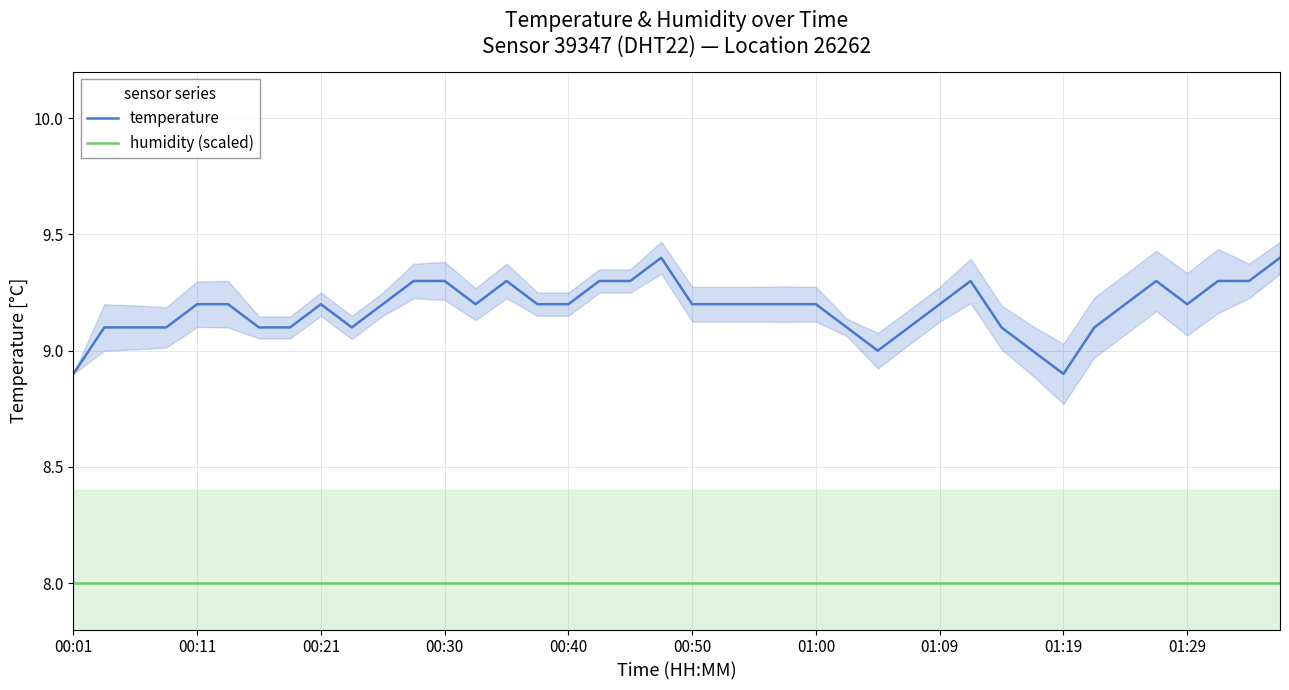

Between 13 and 23, which series saw the biggest shift?

temperature